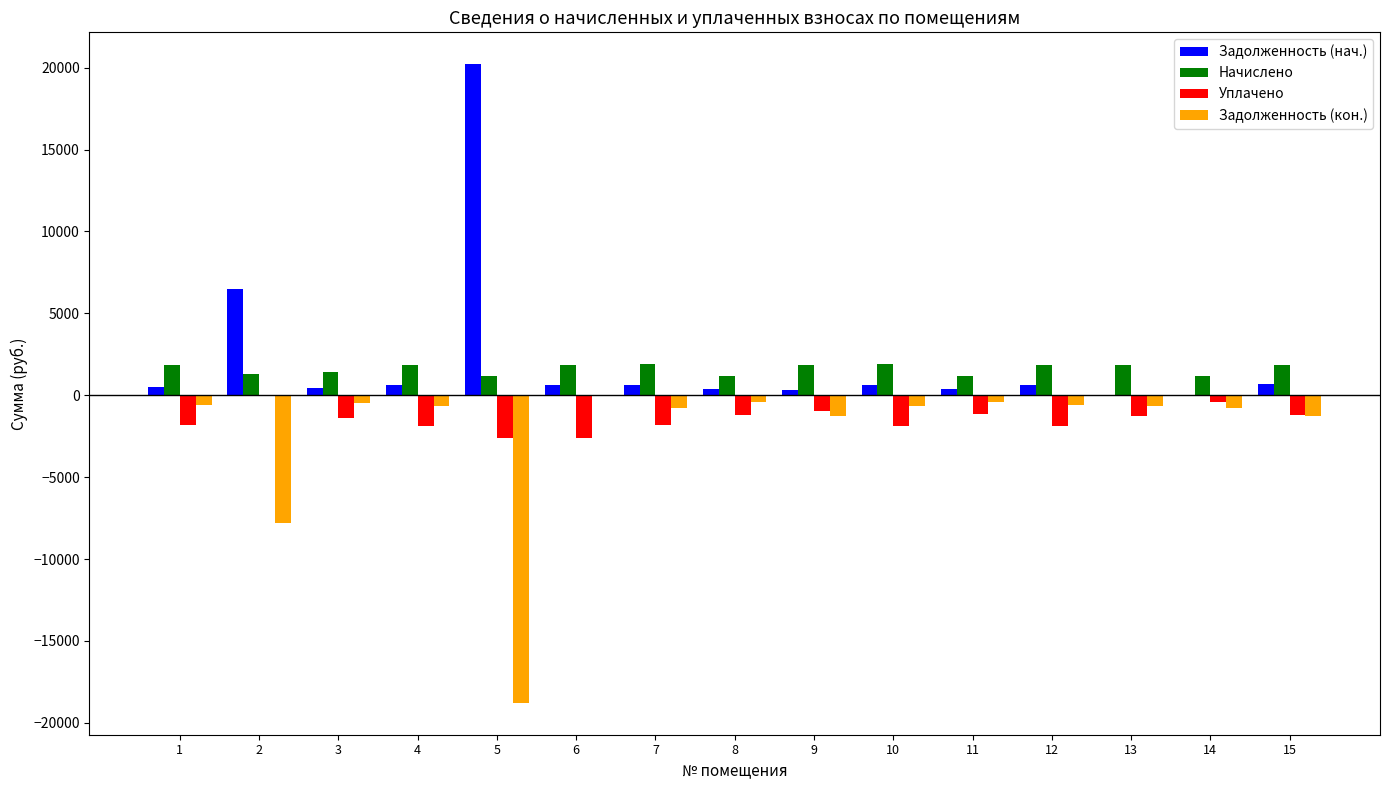

What is the average value of the Задолженность (нач.) series?

2170.9